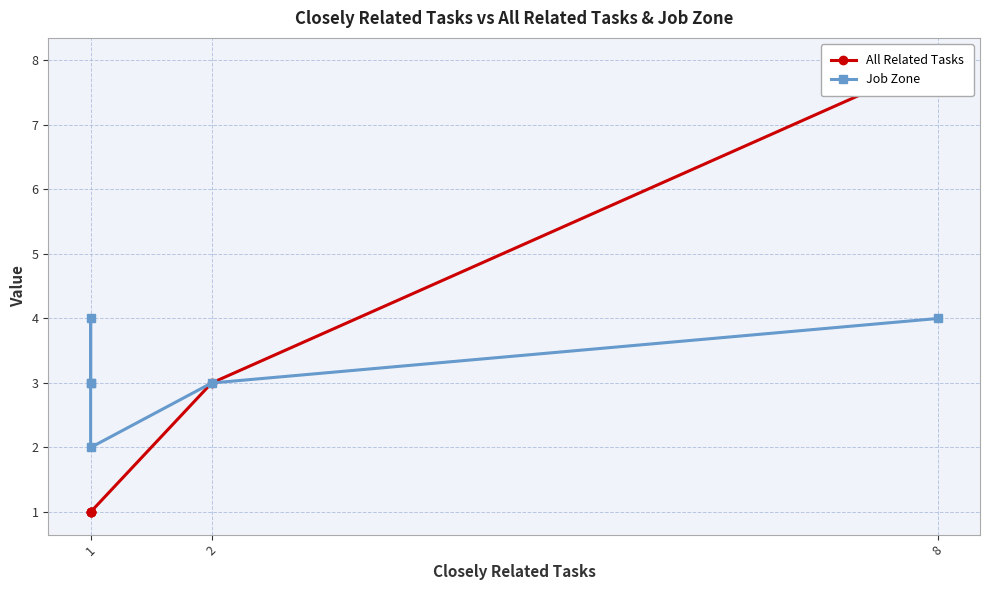

Which series has the widest spread of values?

All Related Tasks